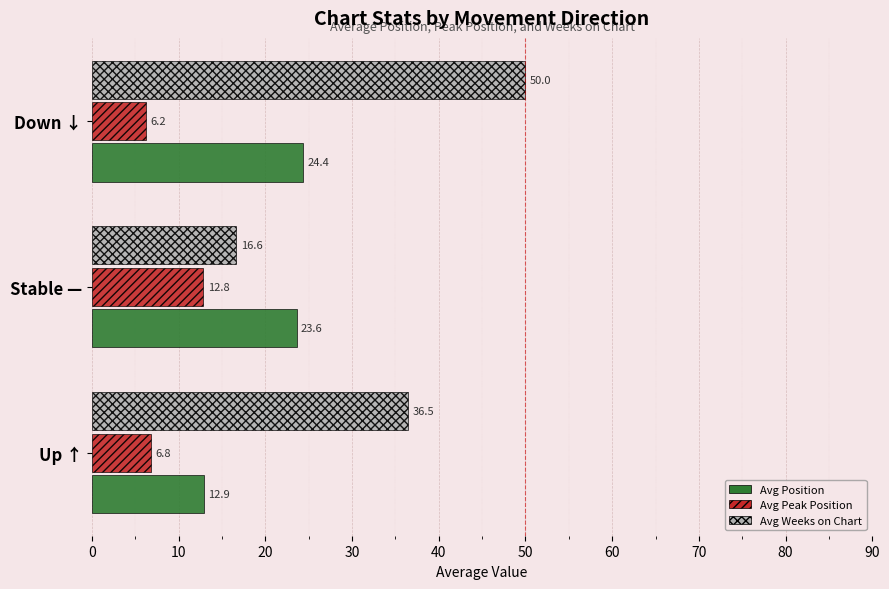

Which series has the largest range (max minus min)?

Avg Weeks on Chart